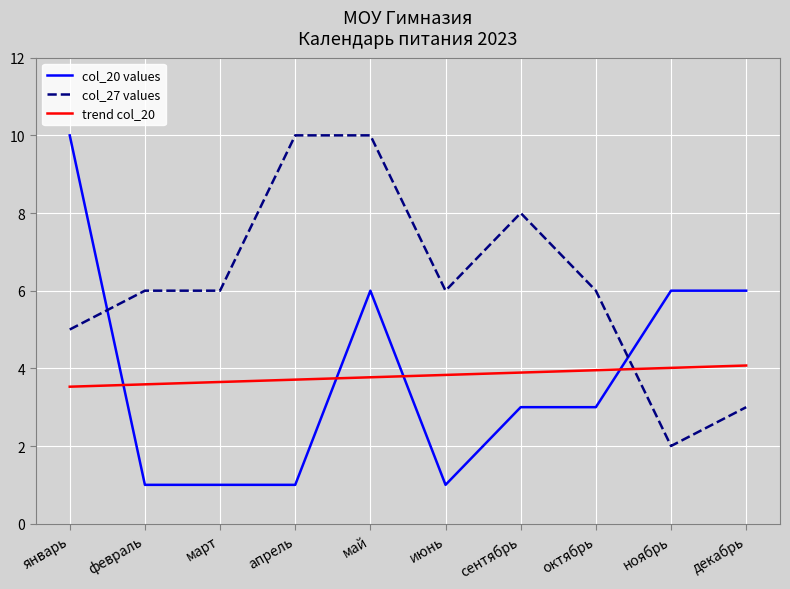

What is the greatest value displayed?

10.0